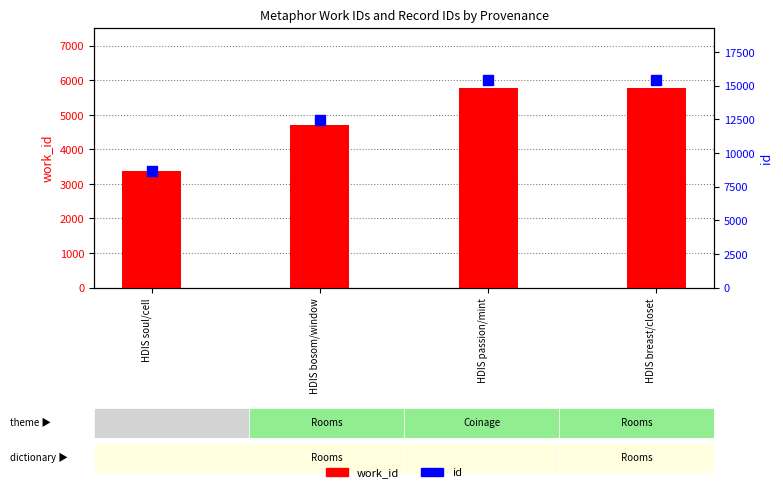

At how many categories does at least one series exceed 9272?

3